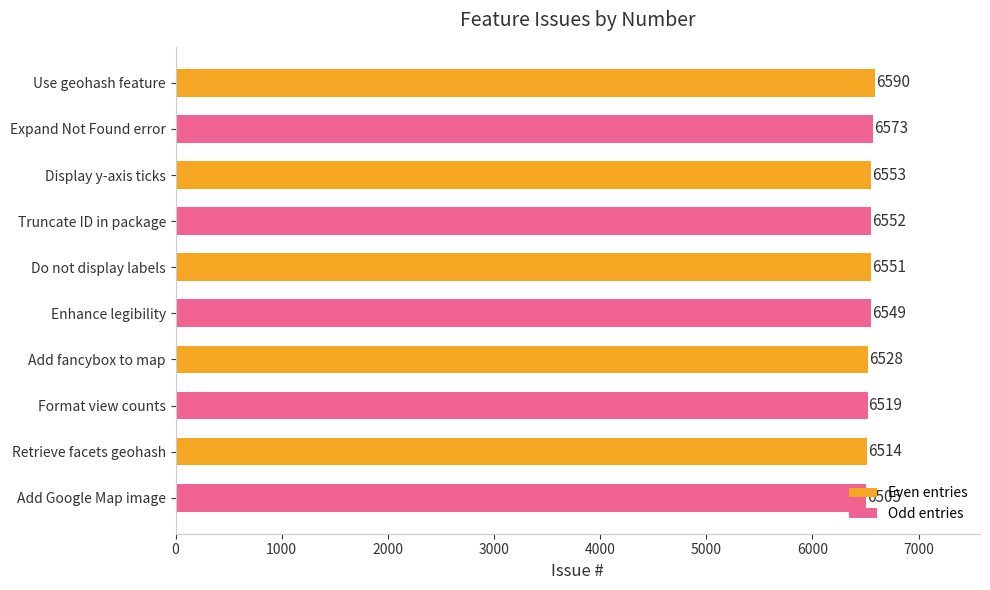

What position from the bottom is Truncate ID in package?

7